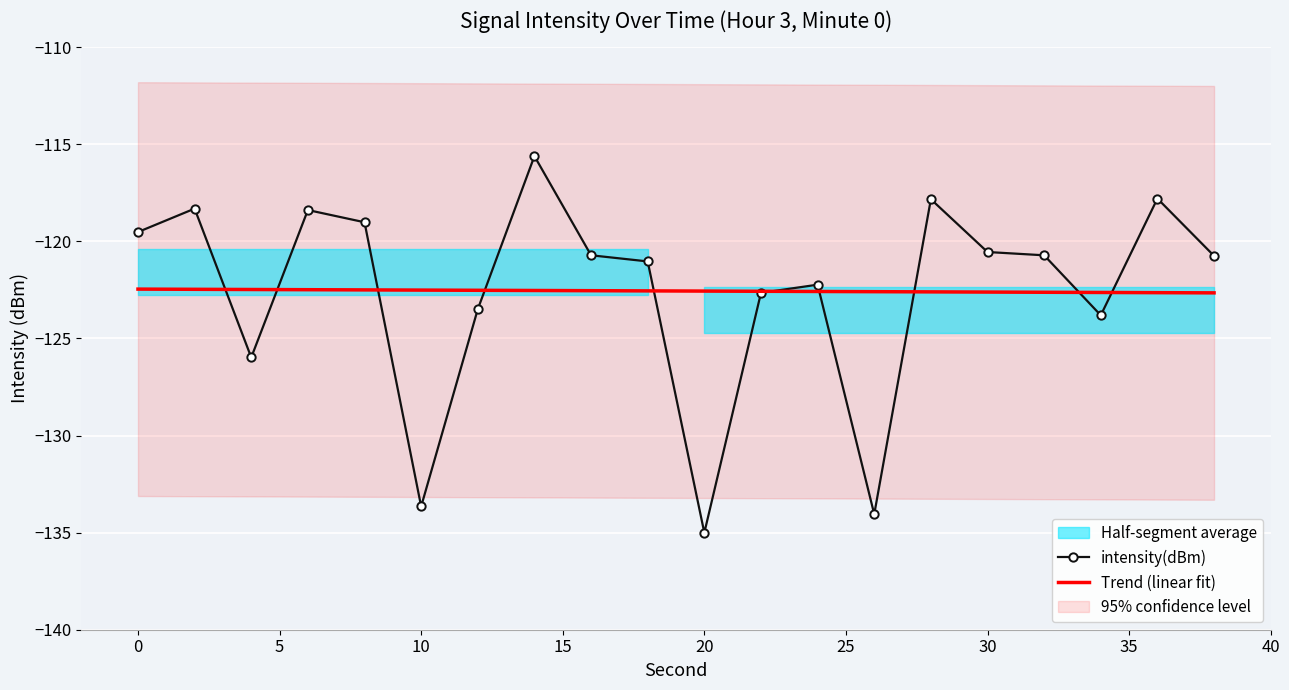

True or false: the data shows -133.7 at 10.

True